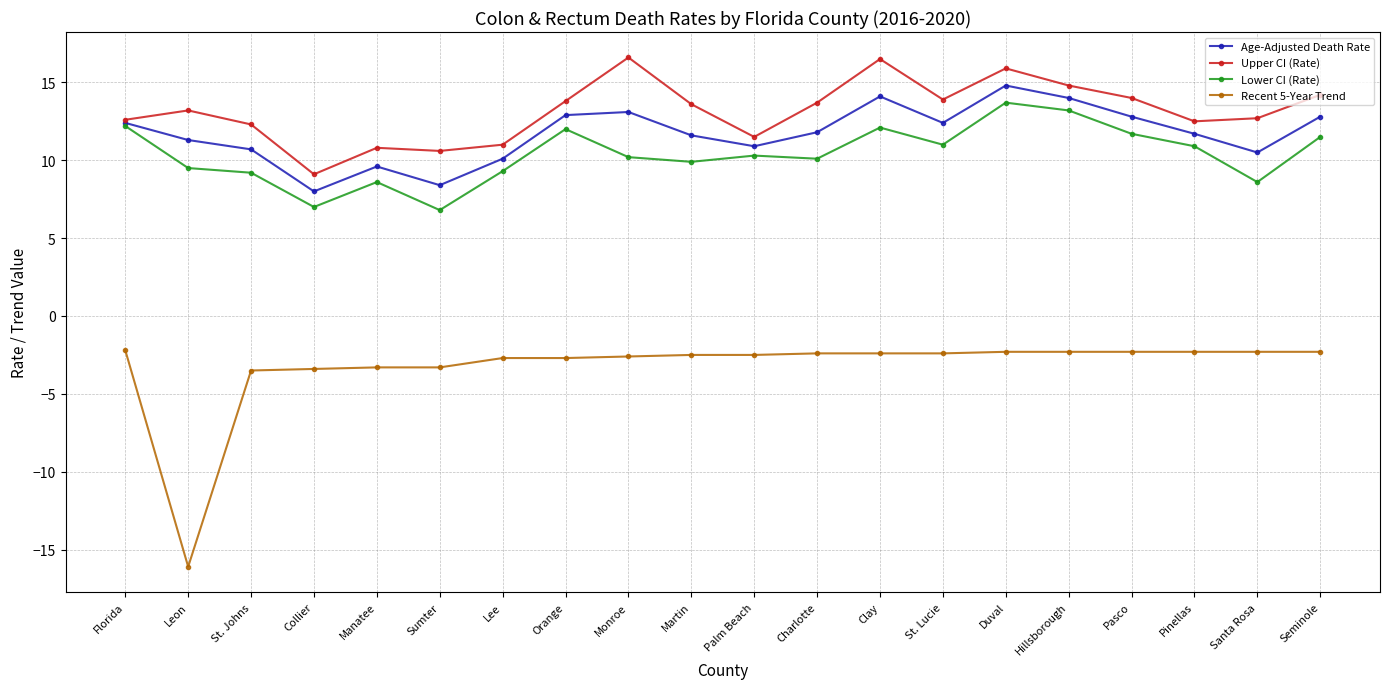

How many lines are shown in the chart?

4